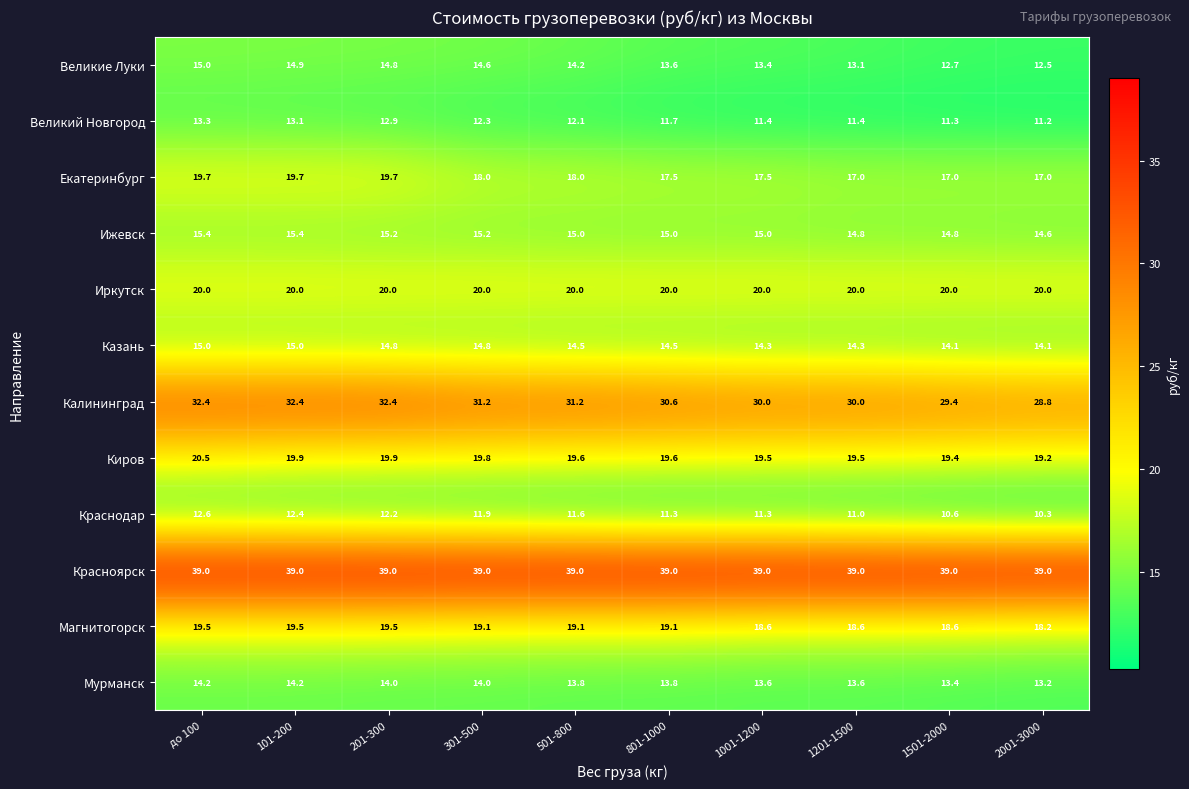

Which series has the largest range (max minus min)?

Калининград